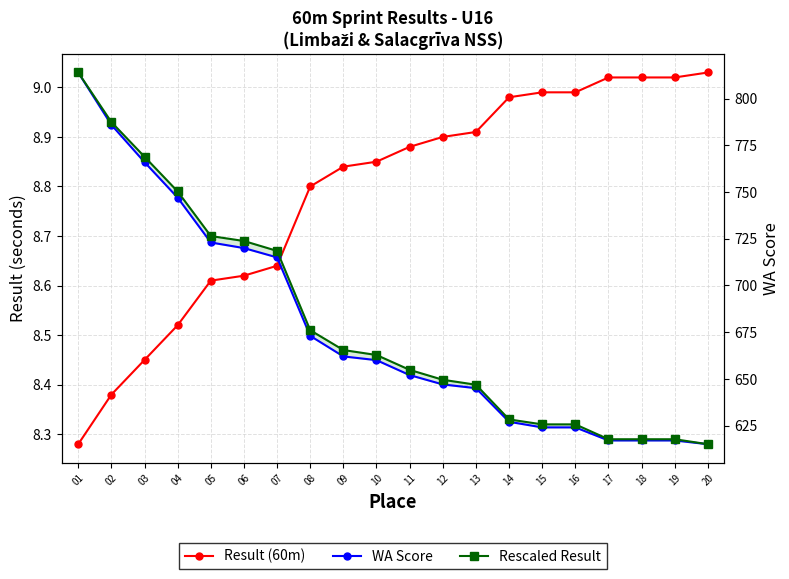

True or false: WA Score and Rescaled Result intersect in this chart.

False